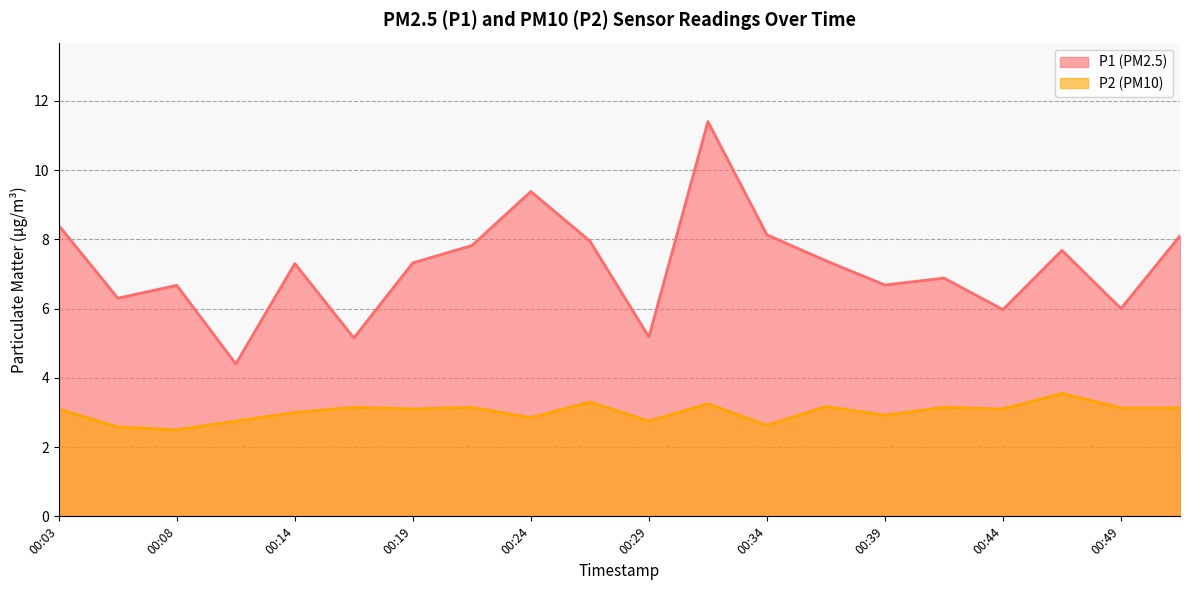

How many lines are shown in the chart?

2